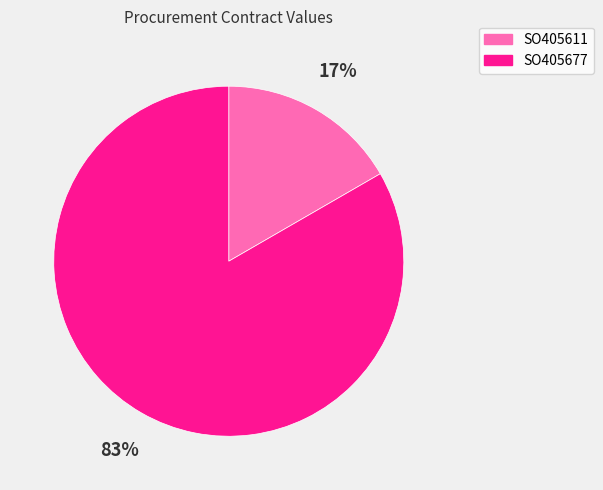

What percentage is the SO405677 slice, to the nearest percent?

83%